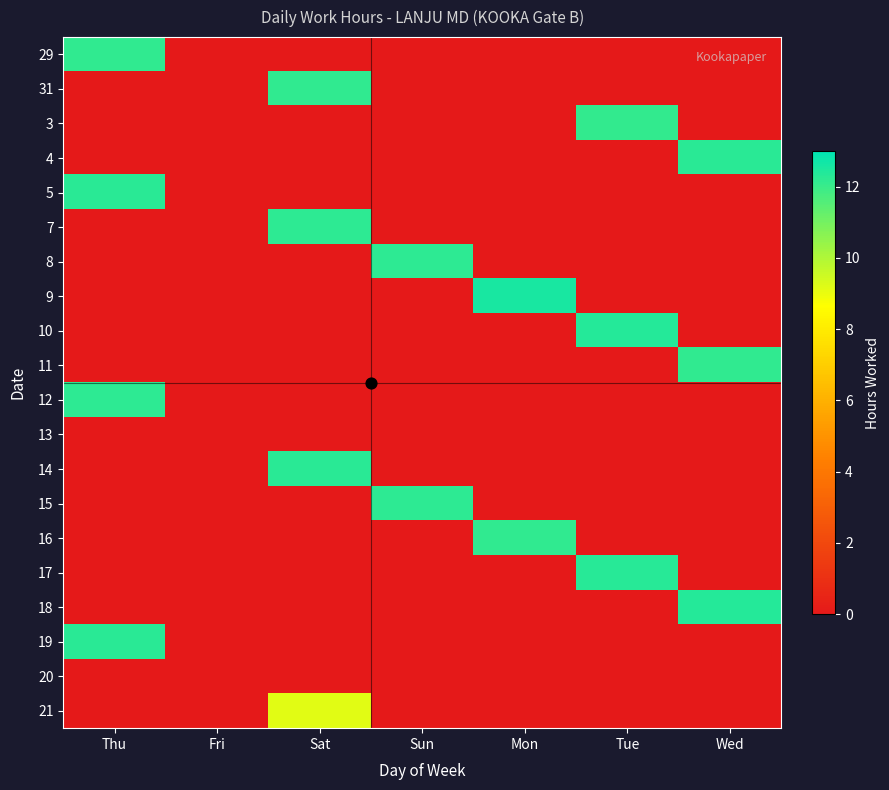

Which label corresponds to the smallest value in the chart?

Fri